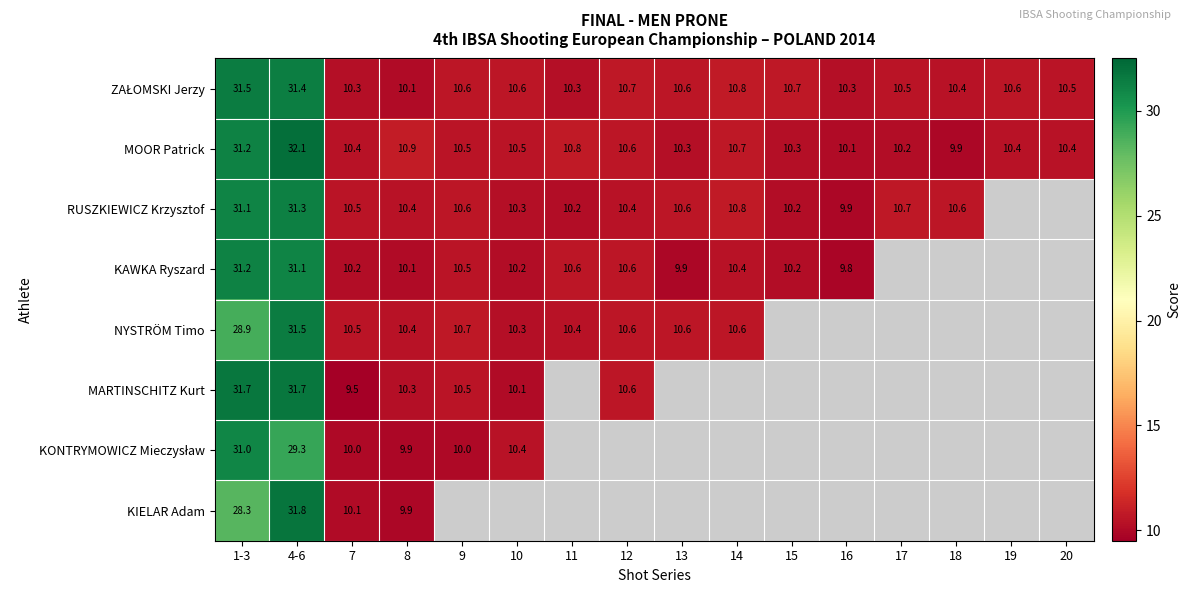

Which has a higher value, 8 or 19?

19